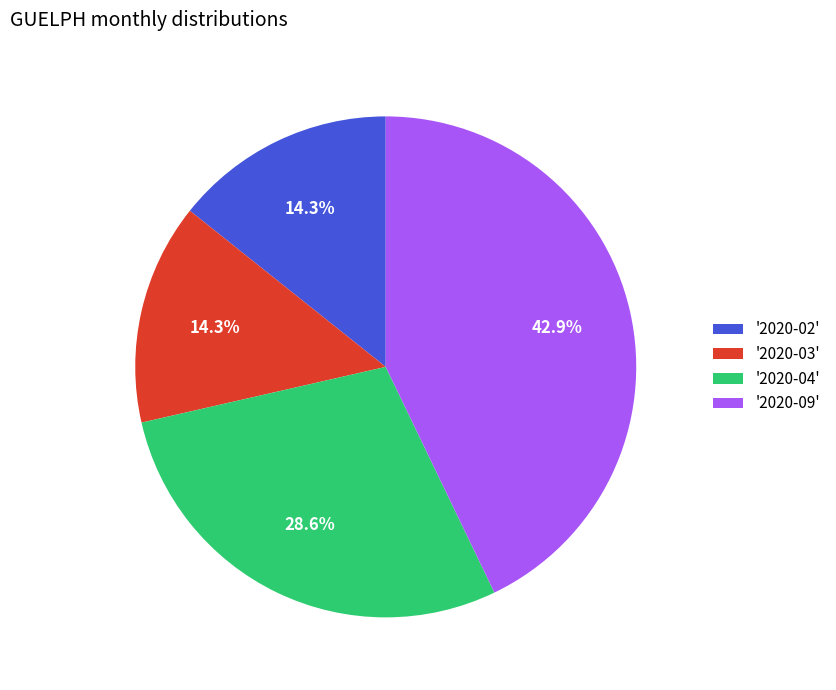

Which category has the biggest portion of the pie?

'2020-09'